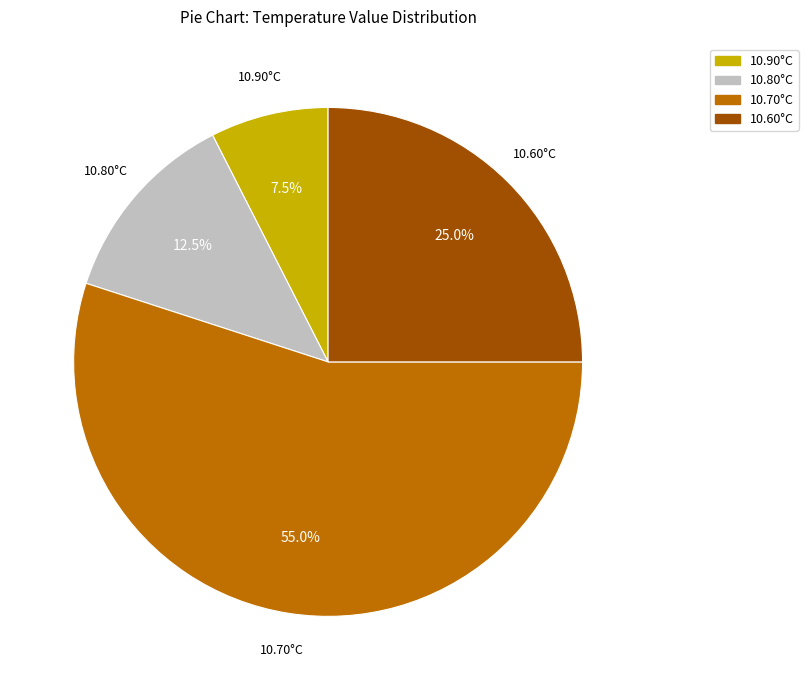

Approximately how many times larger is the value at 10.60°C compared to 10.90°C?

3.3